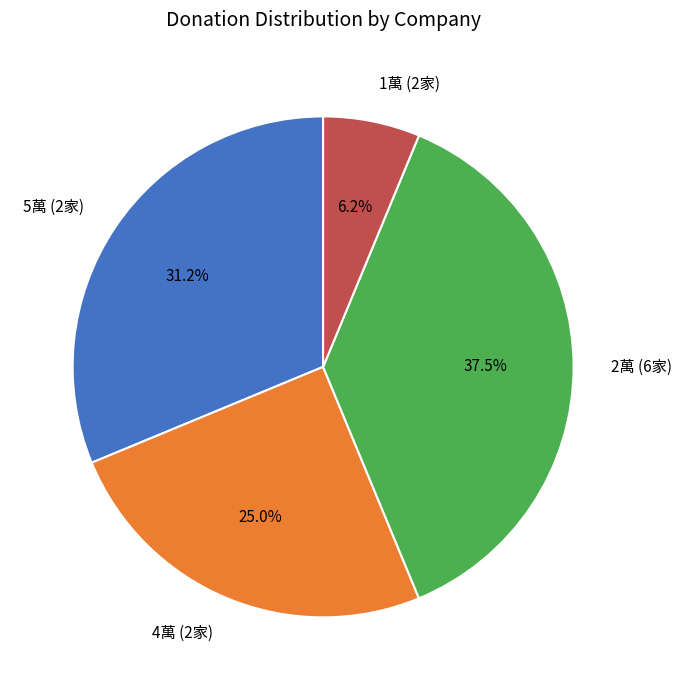

Do 1萬 (2家) and 2萬 (6家) together represent more than half of the pie?

No